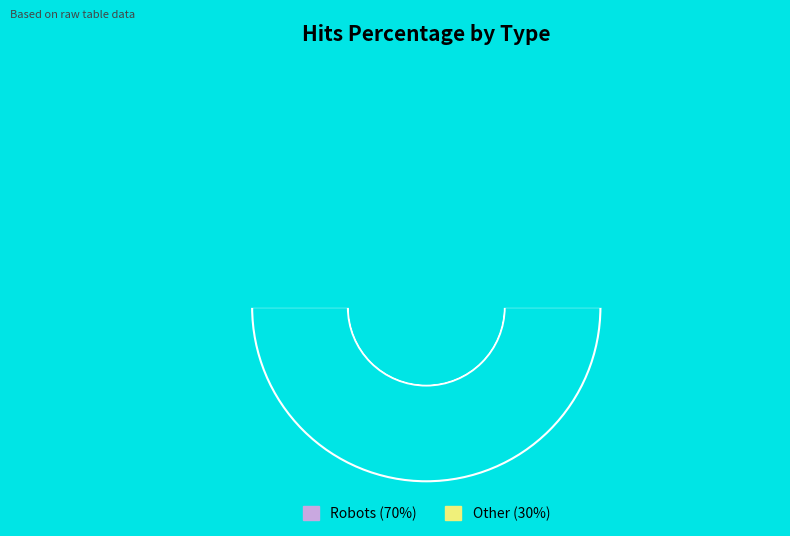

What is the change in value from Robots to Other?

-40